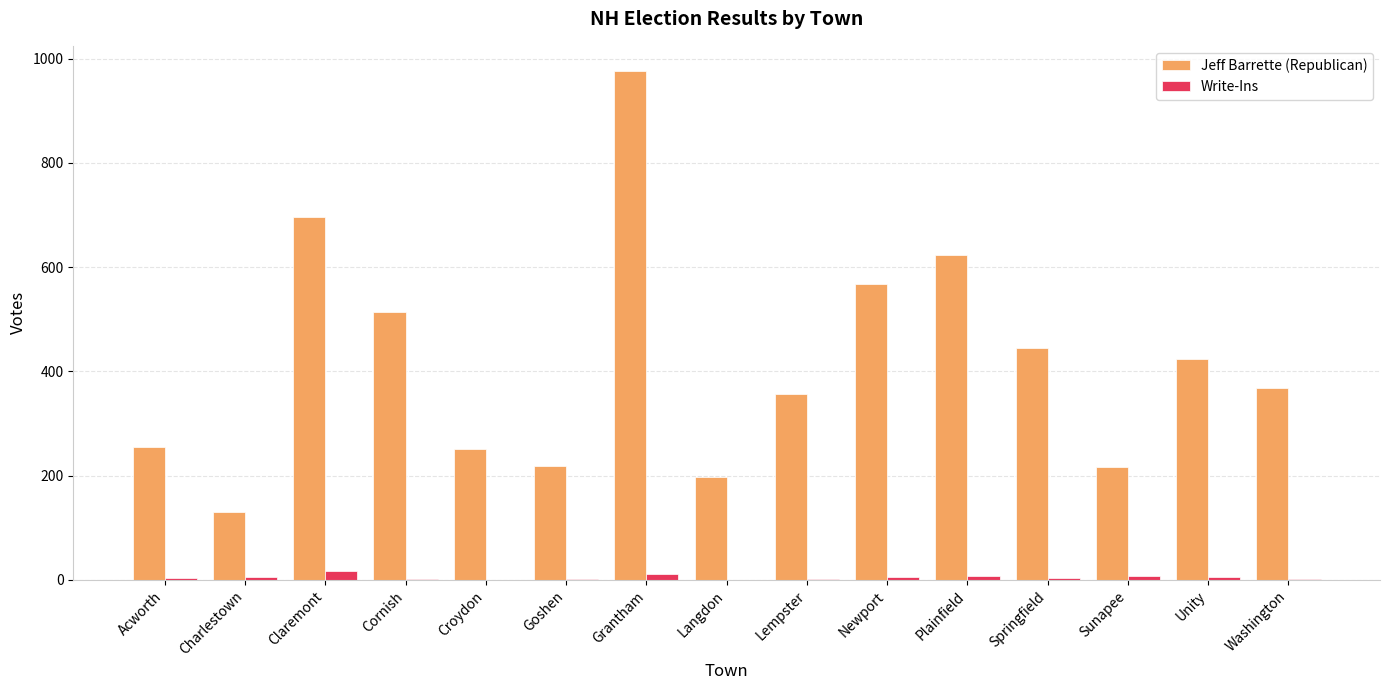

At which category is the sum across all series the highest?

Grantham